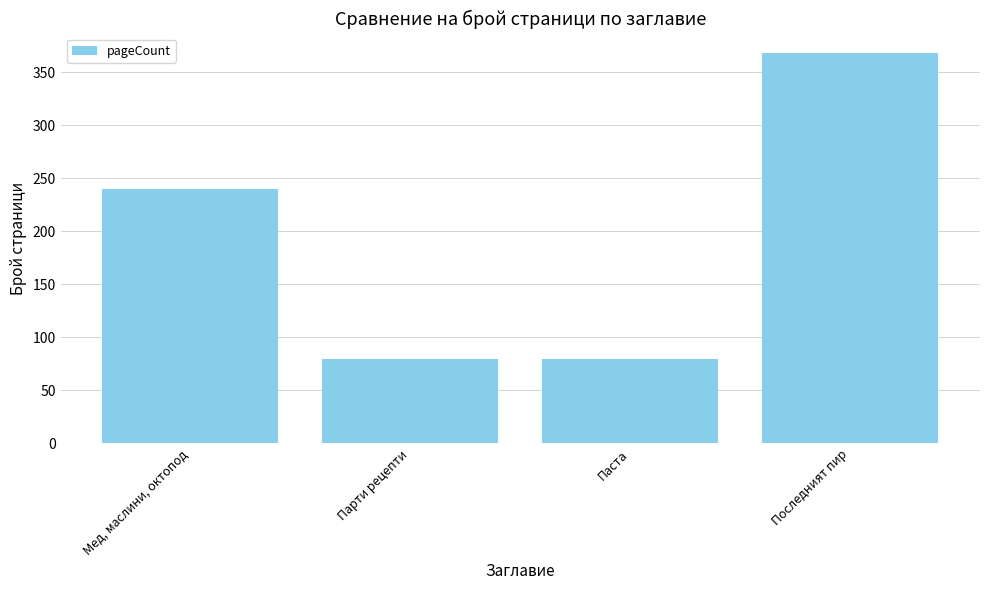

What is the label of the 4th bar from the left?

Последният пир